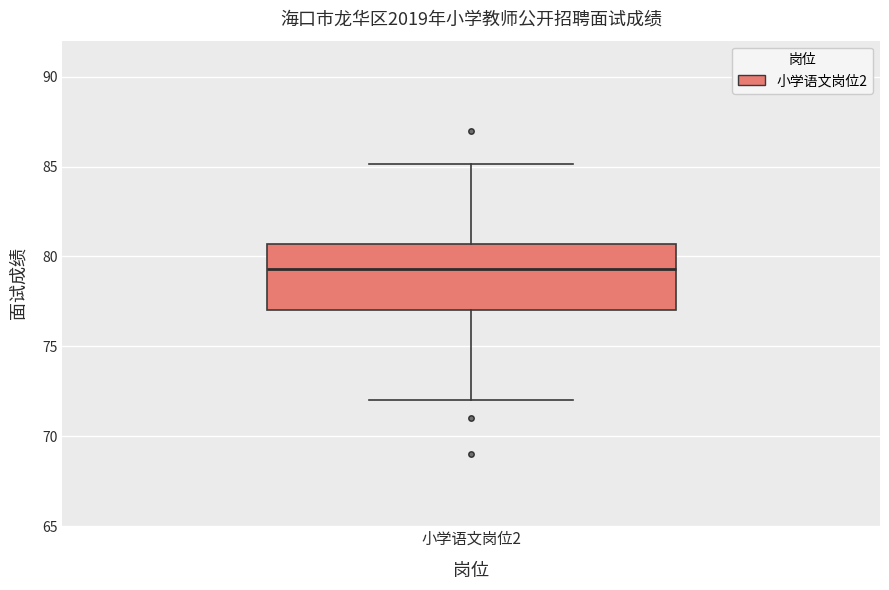

Read this box plot against the y-axis: the position of the median line, the range covered by the box, and the ends of both whiskers. The values are not printed on the chart, so give them approximately, as read against the axis.

median 79.5, box 77.0 to 80.5, whiskers 72.0 to 85.0